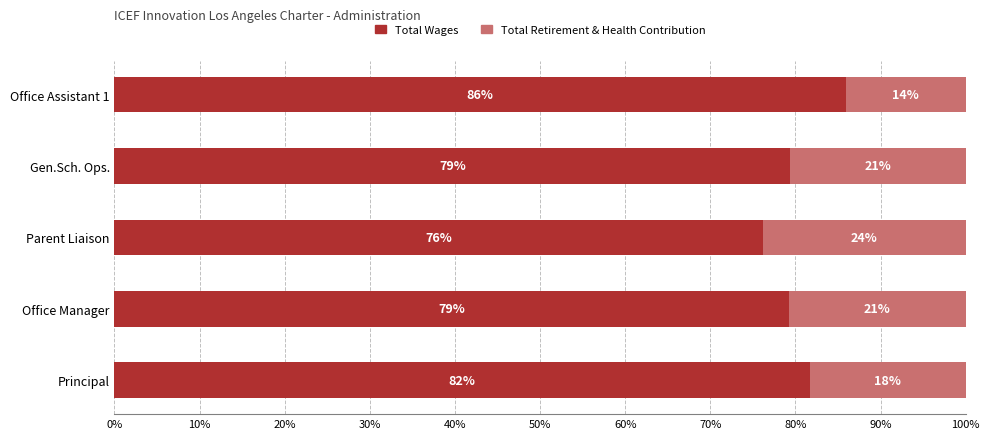

What is the average value of the Total Wages series?

80.5